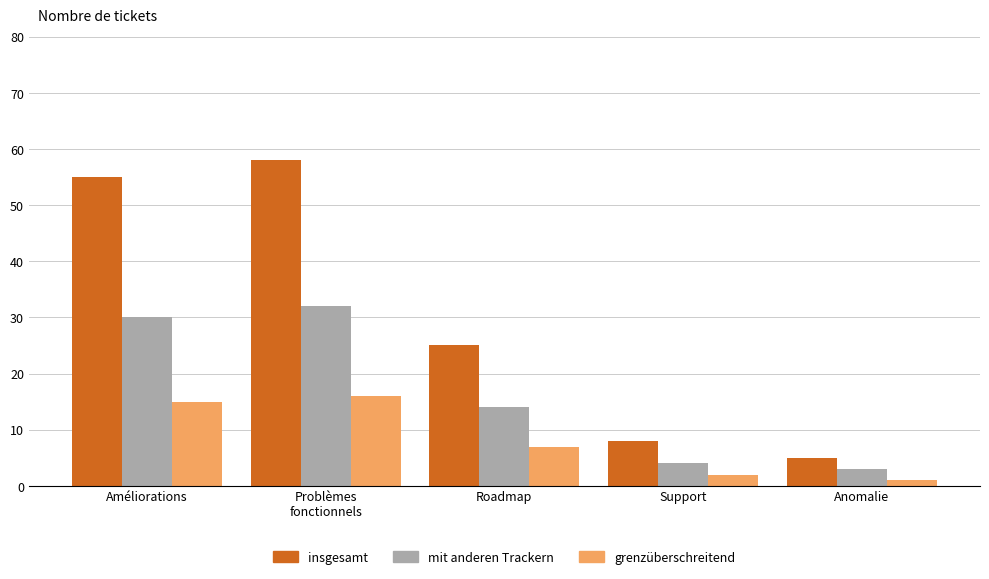

Are the bars horizontal?

No